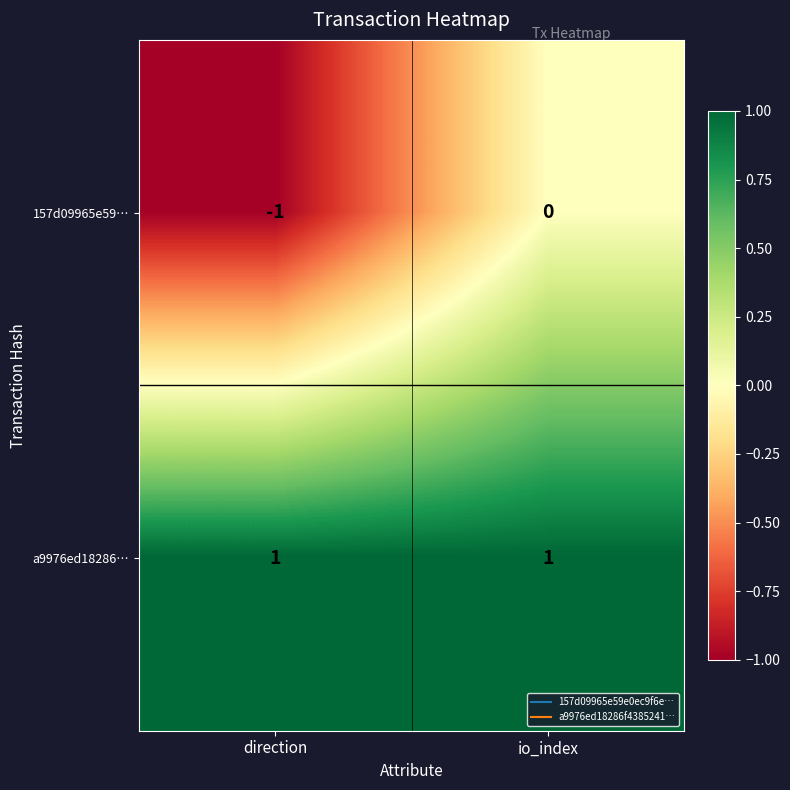

Reading left to right, extract all data points from this chart.

157d09965e59…: -1	0
a9976ed18286…: 1	1